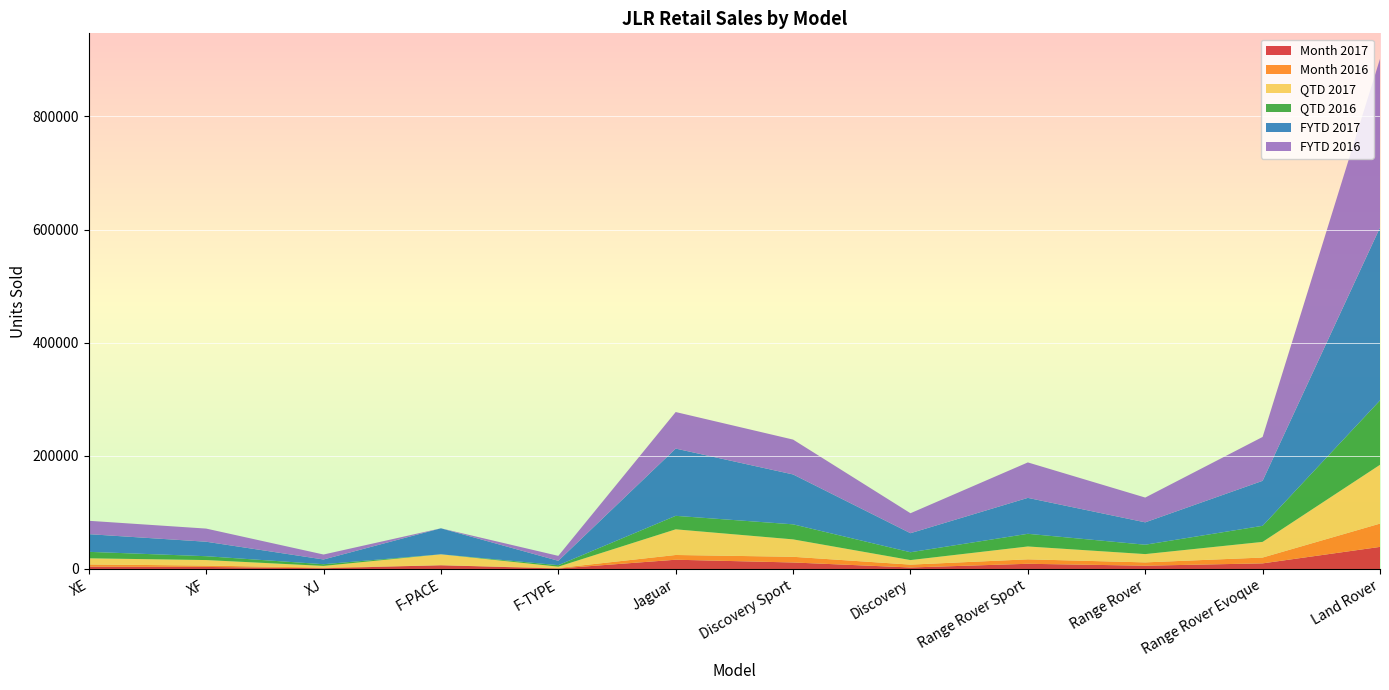

Reading right to left, what are all the values shown in this chart?

Month 2017: 39026	9899	5798	9180	2646	11485	16349	855	6604	1258	3597	4035
Month 2016: 41171	10315	5853	7876	5071	10048	8382	895	0	1110	2424	3952
QTD 2017: 103924	27688	14656	22723	8009	30787	45364	2356	19336	3049	9745	10878
QTD 2016: 113812	28406	16567	22386	13844	26588	23841	2616	0	2991	6802	11420
FYTD 2017: 305623	79518	39550	63517	33659	88180	118876	7697	45960	8361	25594	31263
FYTD 2016: 298163	77565	43796	62674	35303	61609	64595	8737	0	8781	23232	23619